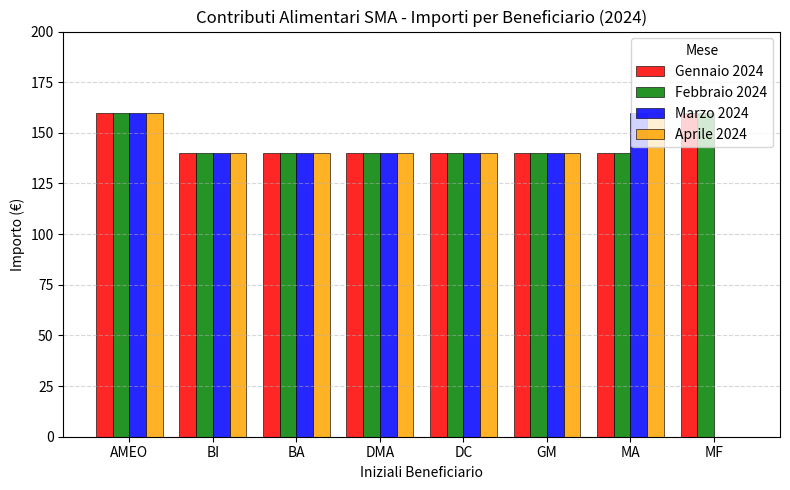

What is the maximum value for Marzo 2024?

160